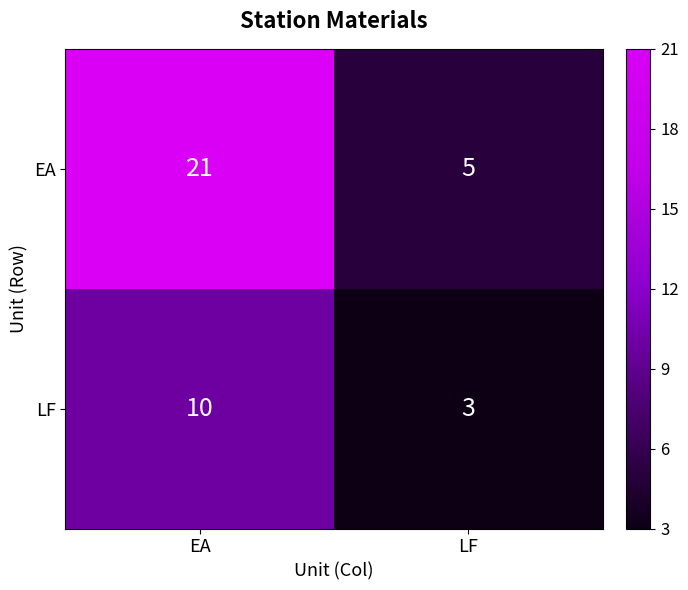

What is the total value across all series at LF?

8